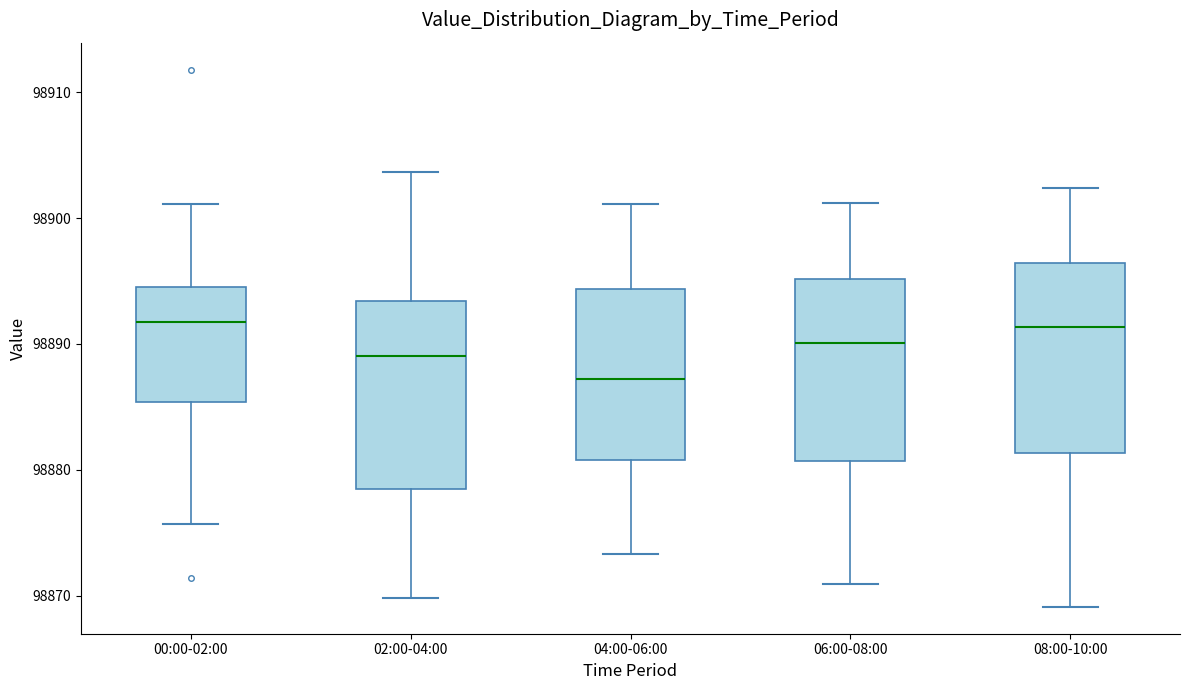

Reading left to right, transcribe this box plot: for each box, give where its median line is, the range the box spans, and where its two whiskers end, as read against the y-axis. The values are not printed on the chart, so give them approximately, as read against the axis.

00:00-02:00: median 98892, box 98885 to 98895, whiskers 98876 to 98901
02:00-04:00: median 98889, box 98878 to 98893, whiskers 98870 to 98904
04:00-06:00: median 98887, box 98881 to 98894, whiskers 98873 to 98901
06:00-08:00: median 98890, box 98881 to 98895, whiskers 98871 to 98901
08:00-10:00: median 98891, box 98881 to 98896, whiskers 98869 to 98902